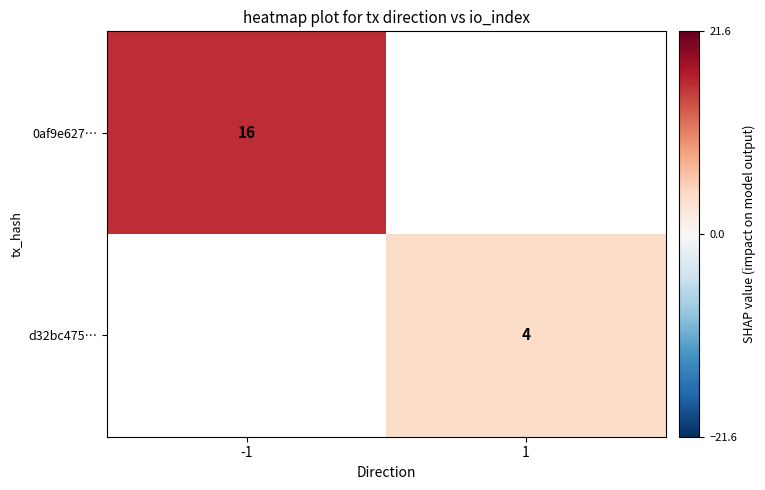

Is the value of 0af9e627… at -1 greater than the value of d32bc475… at 1?

Yes